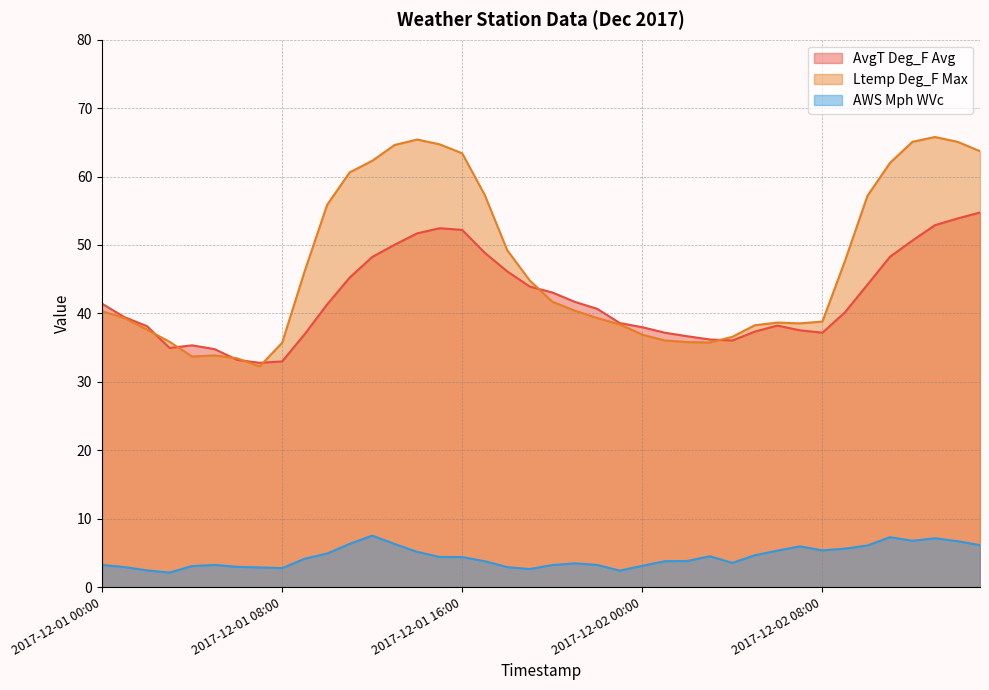

What are all the series names shown in the legend?

AvgT Deg_F Avg, Ltemp Deg_F Max, AWS Mph WVc